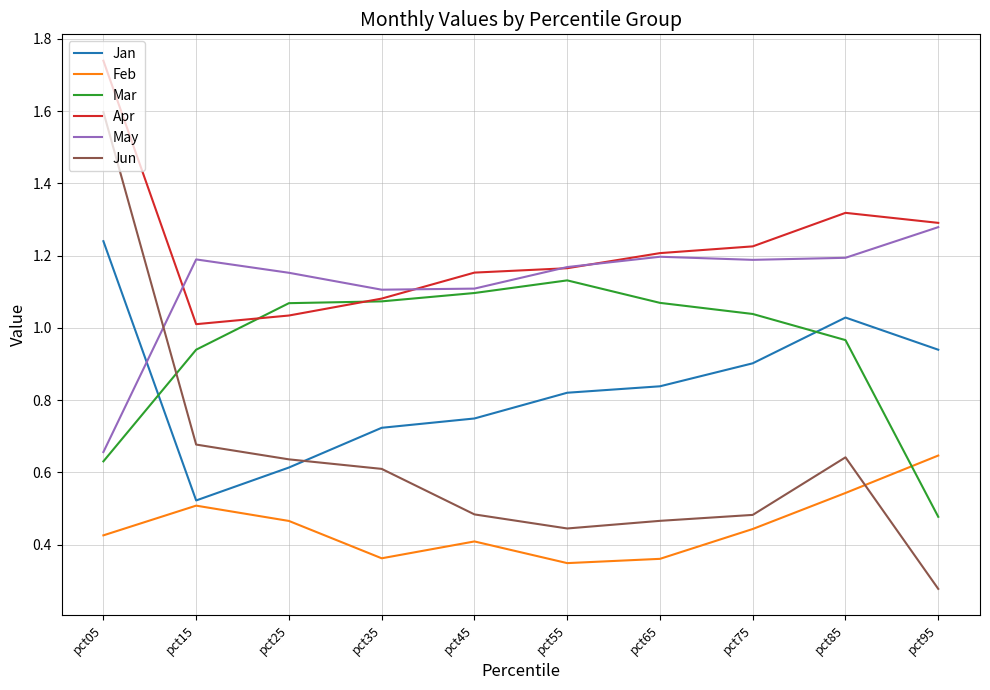

Is it true that Mar equals 1.3 at pct85?

False